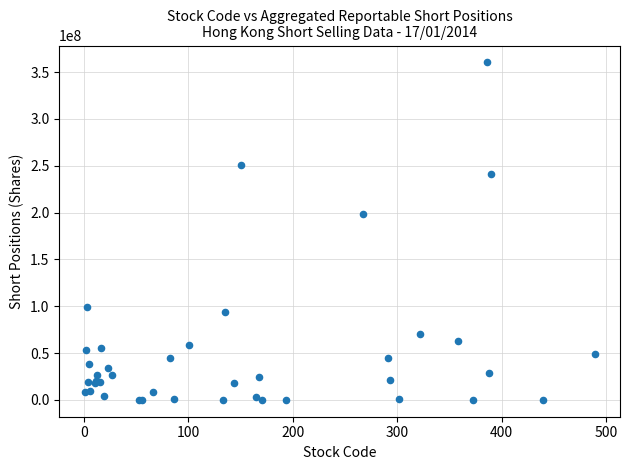

What Y value in the scatter plot is closest to 180184557?

198353294